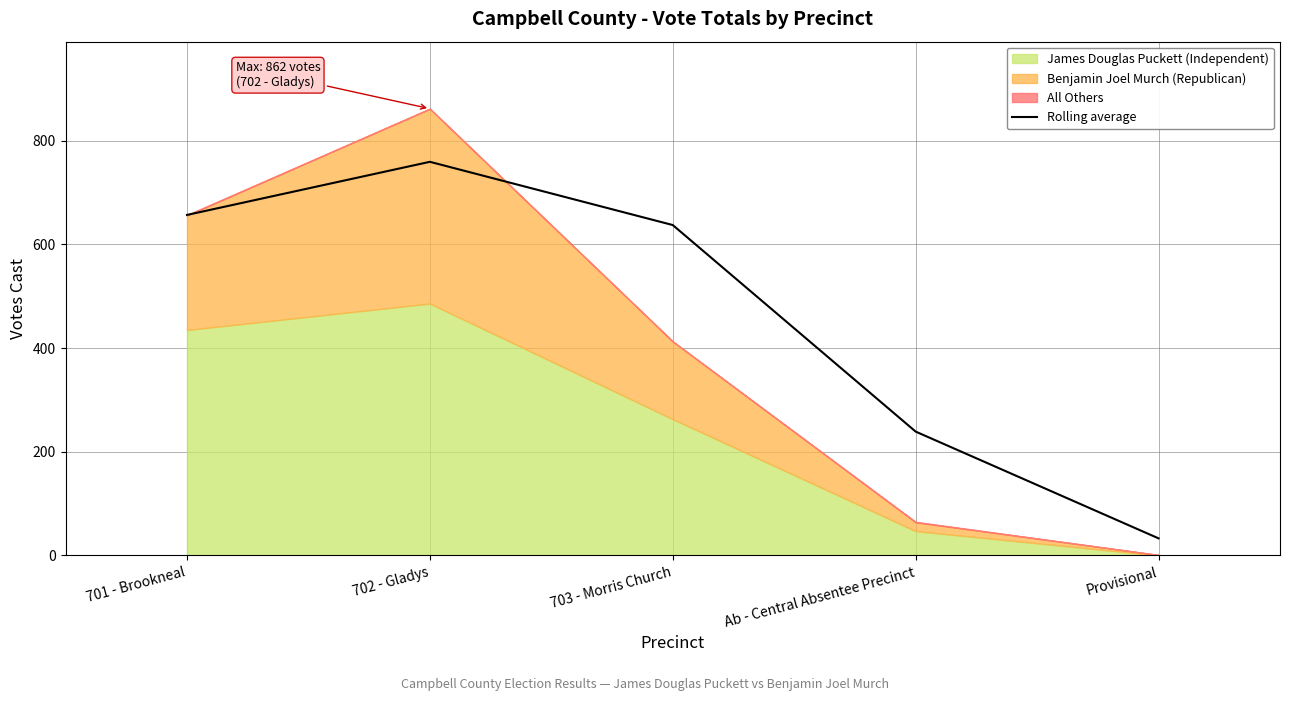

What is the label of the 5th point from the right?

701 - Brookneal